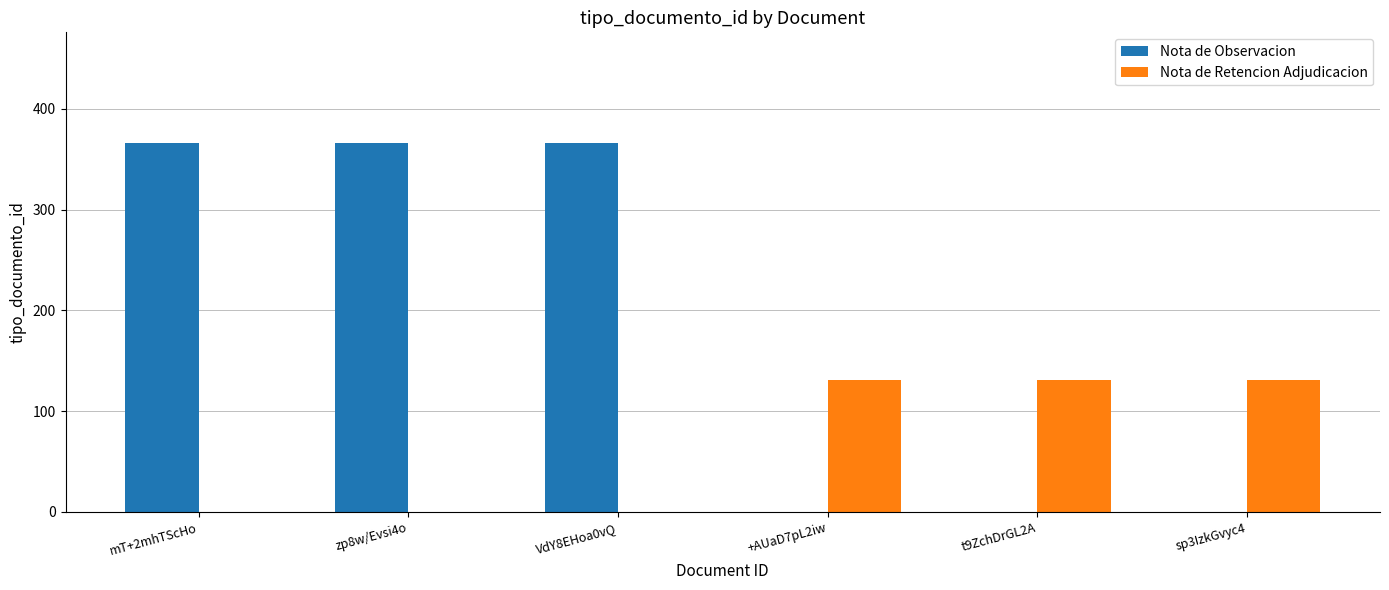

Read the Nota de Observacion value at VdY8EHoa0vQ.

366